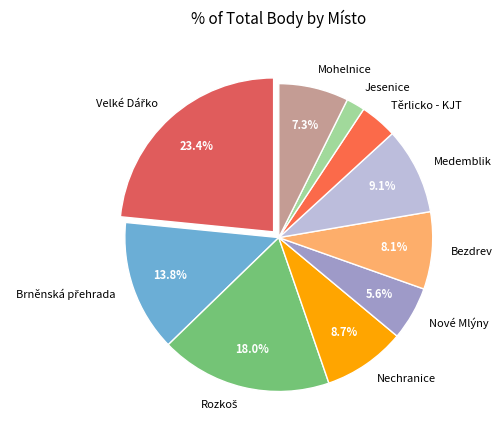

What is the smallest slice in the pie chart?

Jesenice